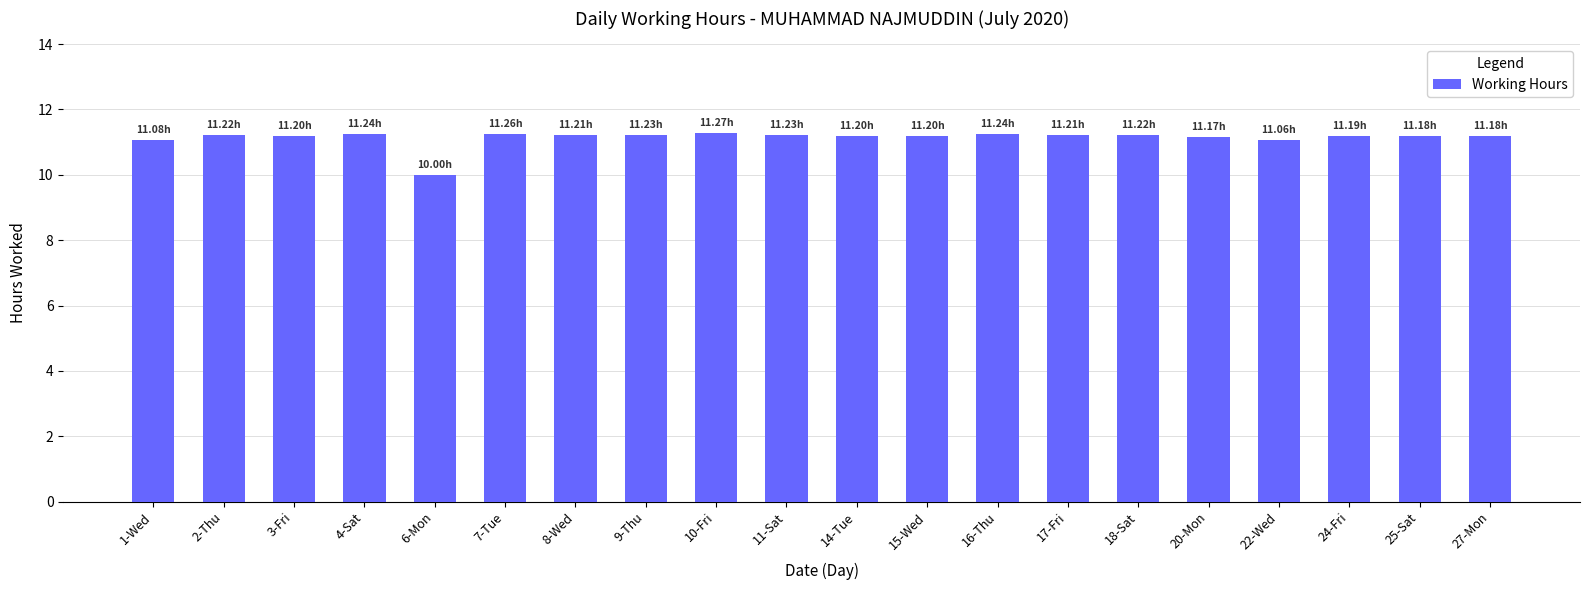

What is the sum of the values at 14-Tue and 2-Thu?

22.4